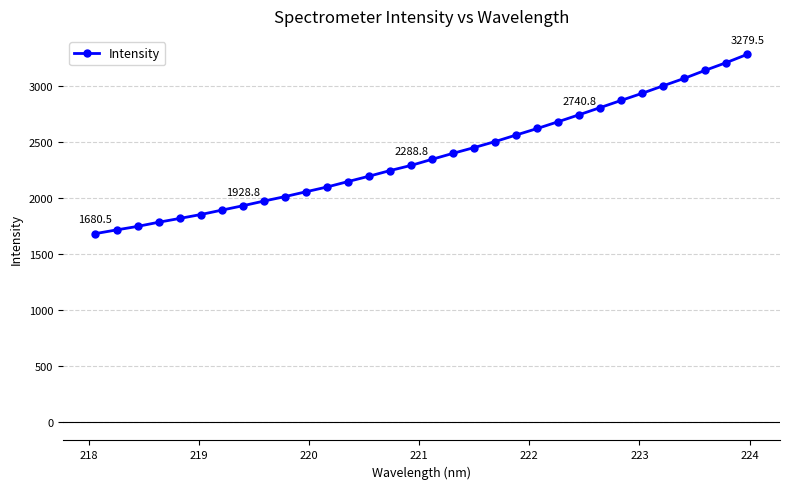

What is the average value?

2374.4